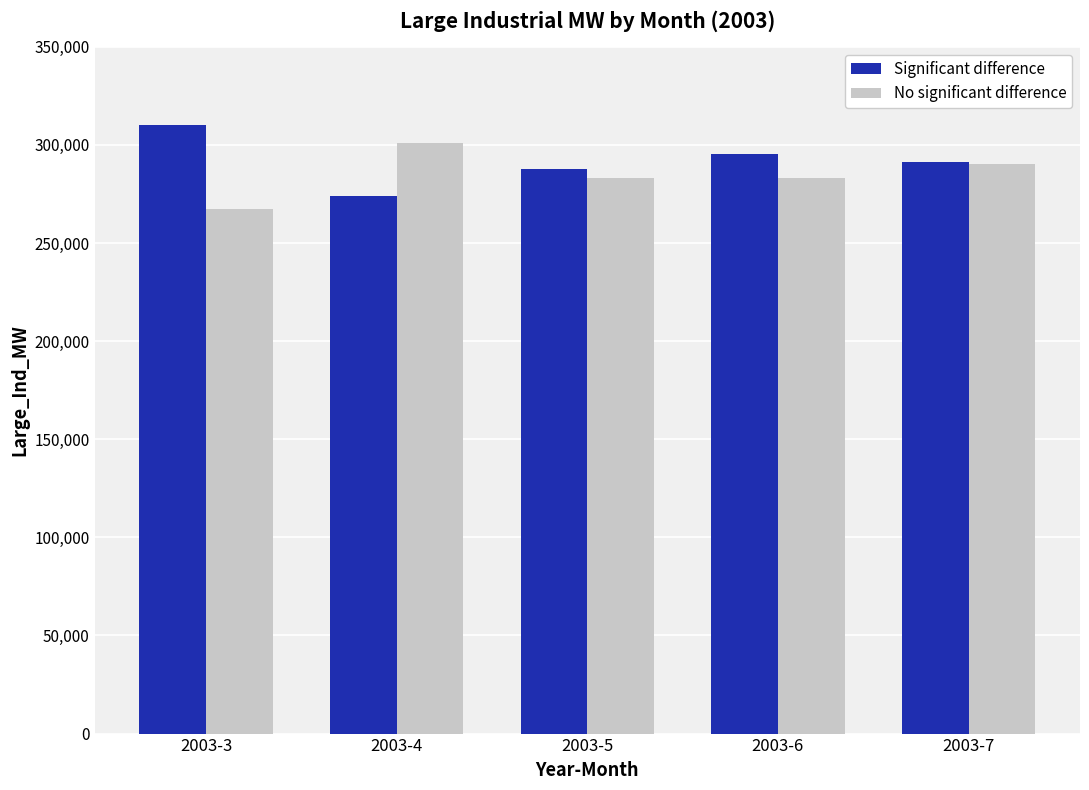

What is the smallest value displayed?

267360.7